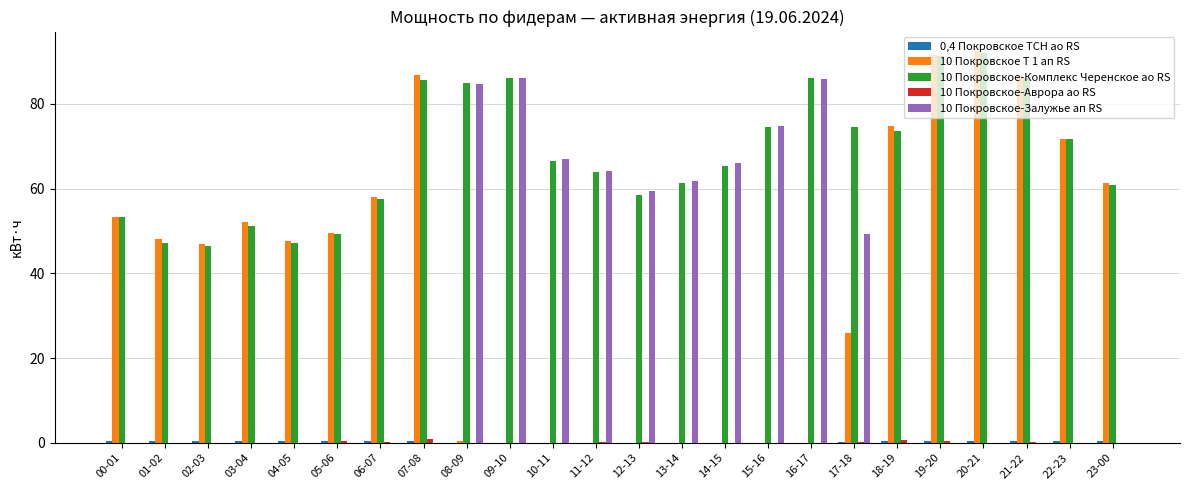

How many groups of bars are there?

24